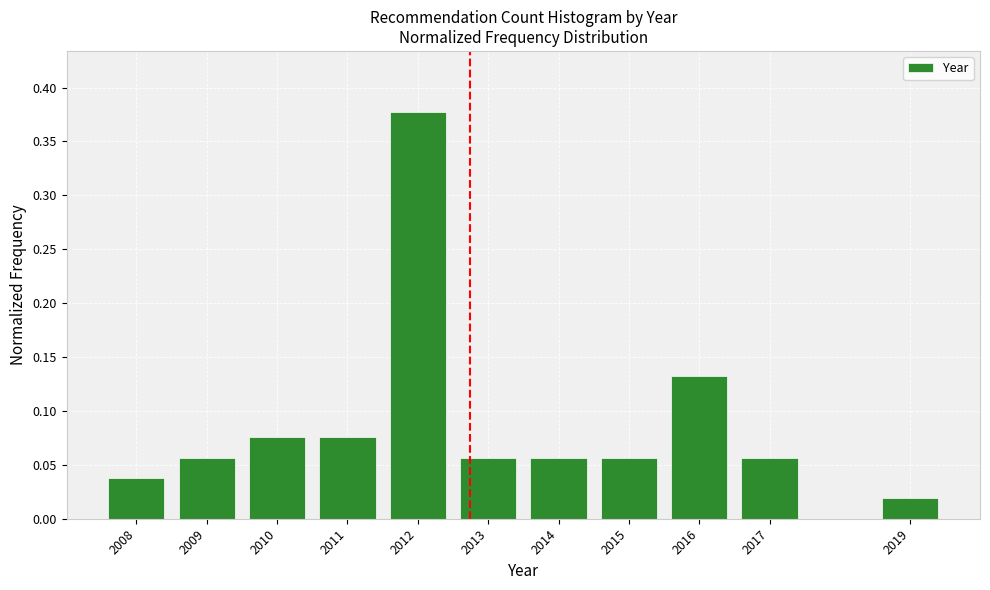

What is the sum of all values?

1.0